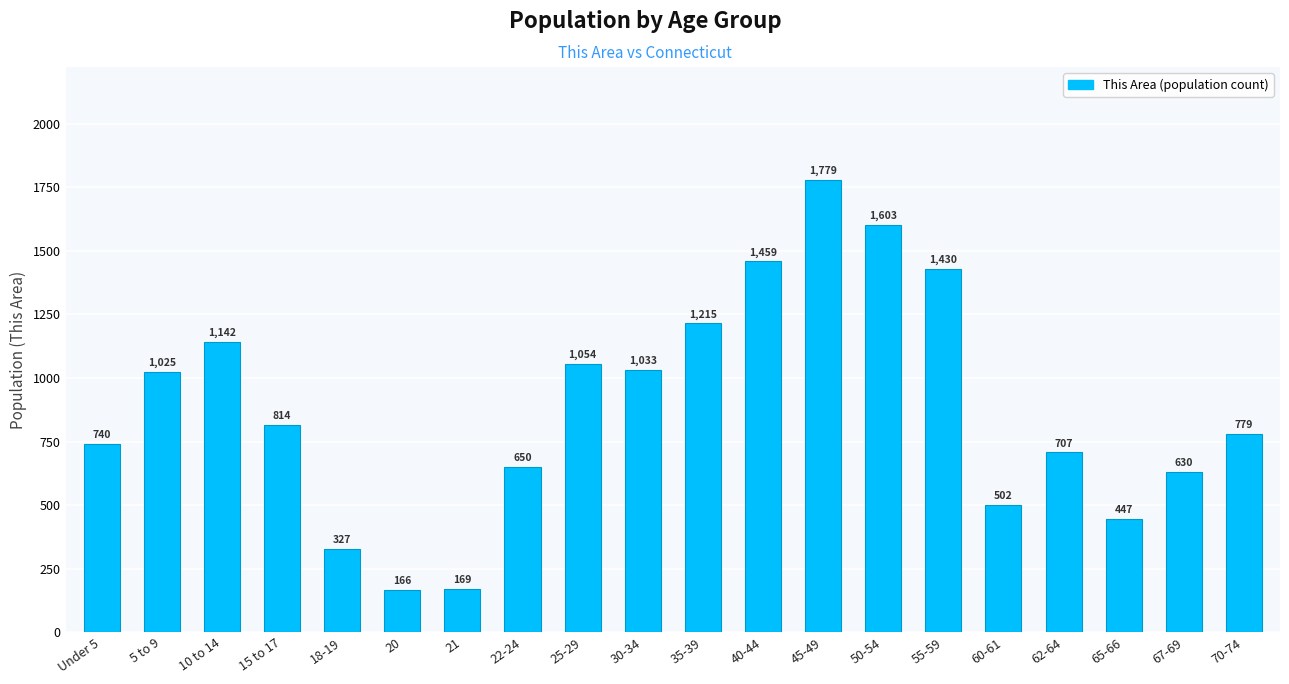

Rank the categories by value from highest to lowest.

45-49, 50-54, 40-44, 55-59, 35-39, 10 to 14, 25-29, 30-34, 5 to 9, 15 to 17, 70-74, Under 5, 62-64, 22-24, 67-69, 60-61, 65-66, 18-19, 21, 20